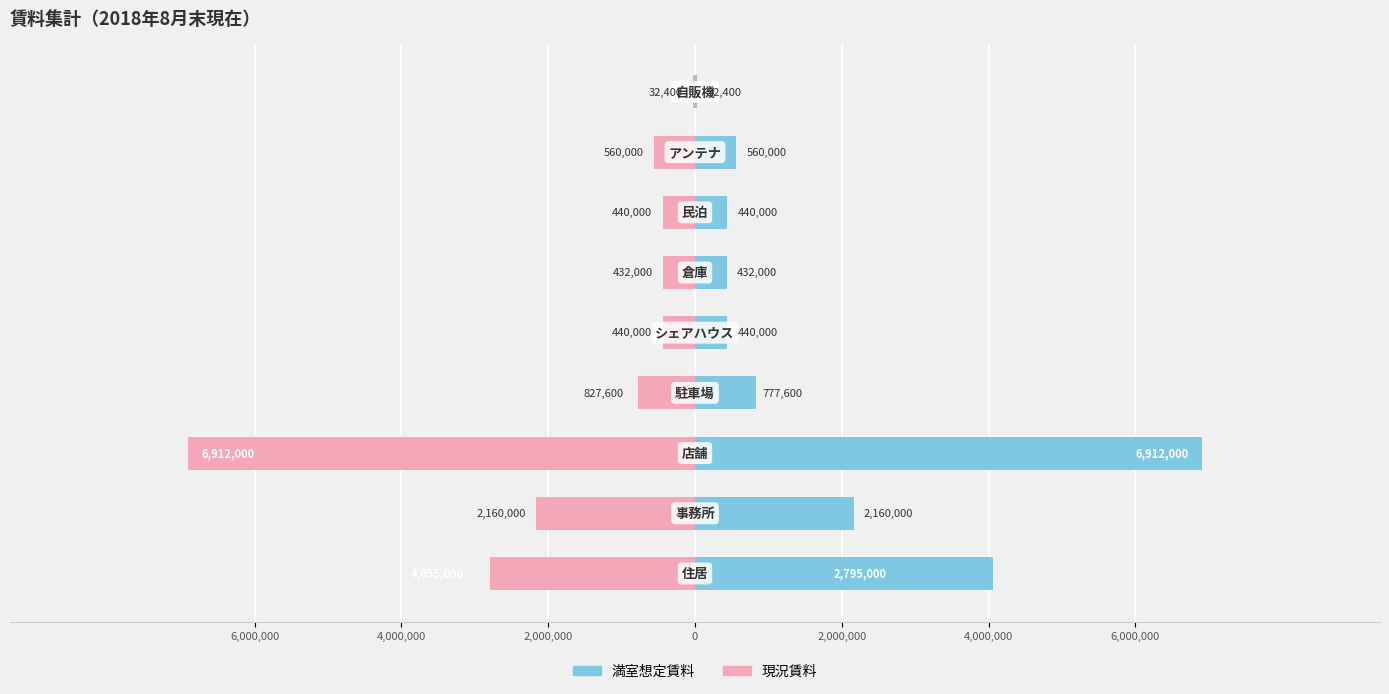

What is the difference between the highest and lowest values at 2,000,000?

13824000